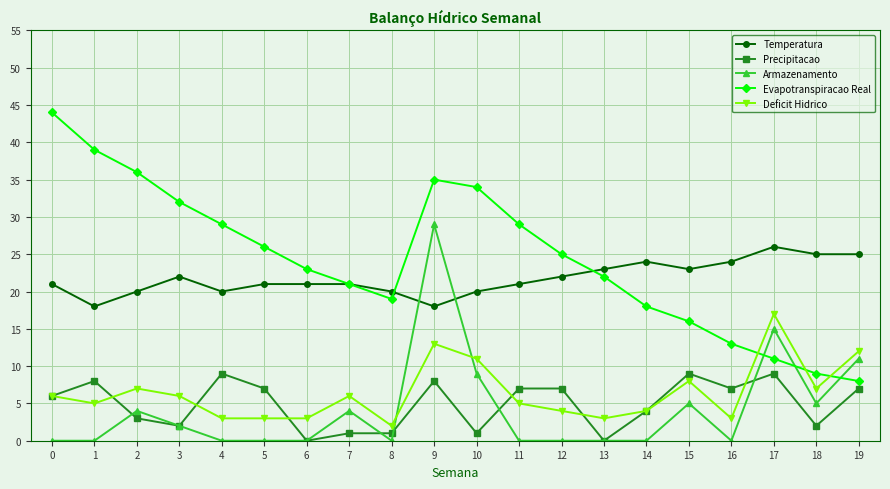

What is the sum of the Precipitacao values at 15 and 0?

15